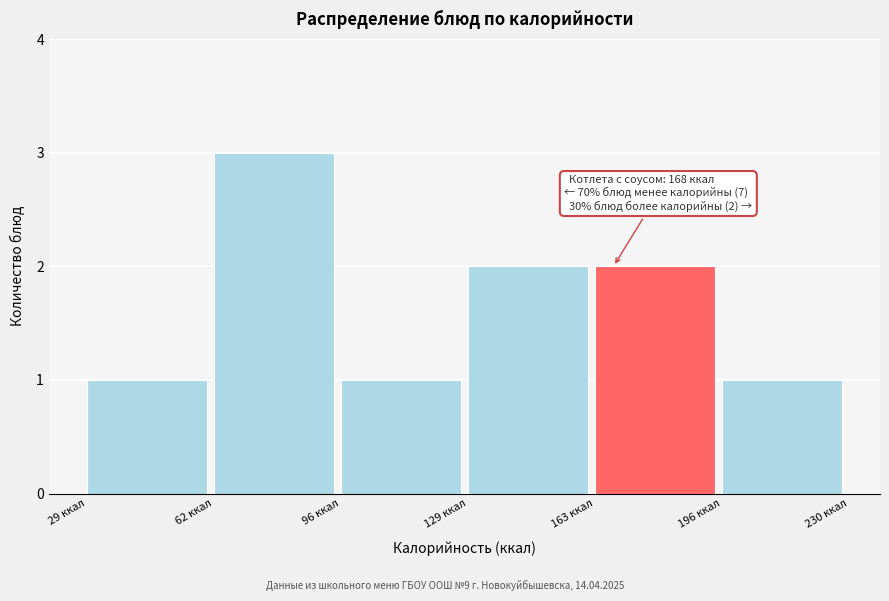

Which range on the x-axis has the tallest bar?

62.5 to 96.0